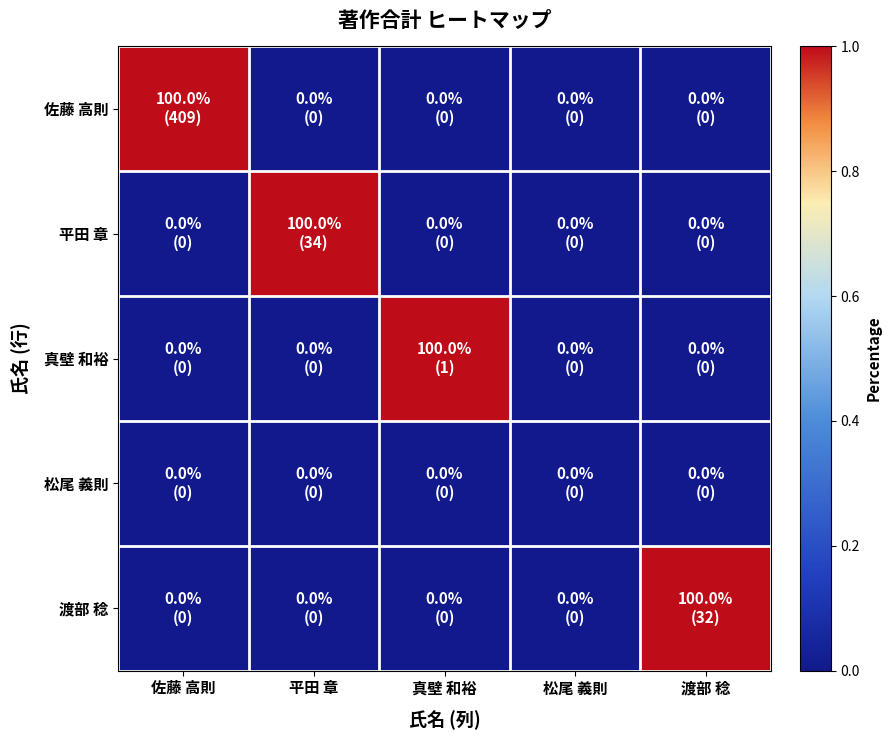

Reading left to right, extract all data points from this chart.

佐藤 高則: 佐藤 高則=1	平田 章=0	真壁 和裕=0	松尾 義則=0	渡部 稔=0
平田 章: 佐藤 高則=0	平田 章=1	真壁 和裕=0	松尾 義則=0	渡部 稔=0
真壁 和裕: 佐藤 高則=0	平田 章=0	真壁 和裕=1	松尾 義則=0	渡部 稔=0
松尾 義則: 佐藤 高則=0	平田 章=0	真壁 和裕=0	松尾 義則=0	渡部 稔=0
渡部 稔: 佐藤 高則=0	平田 章=0	真壁 和裕=0	松尾 義則=0	渡部 稔=1